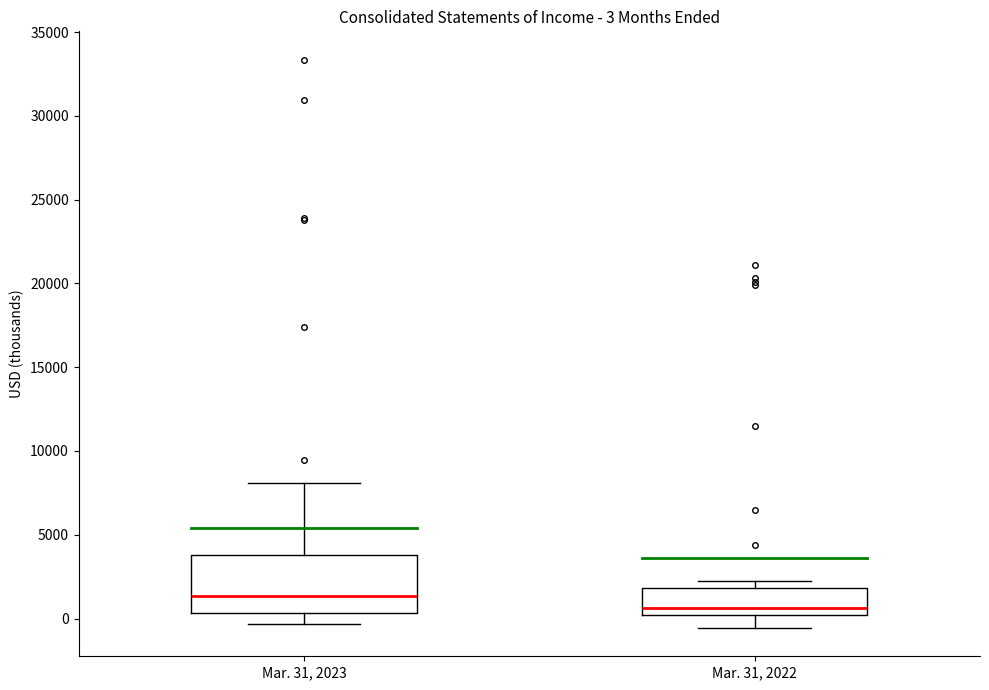

Which box's median line is the lowest?

Mar. 31, 2022